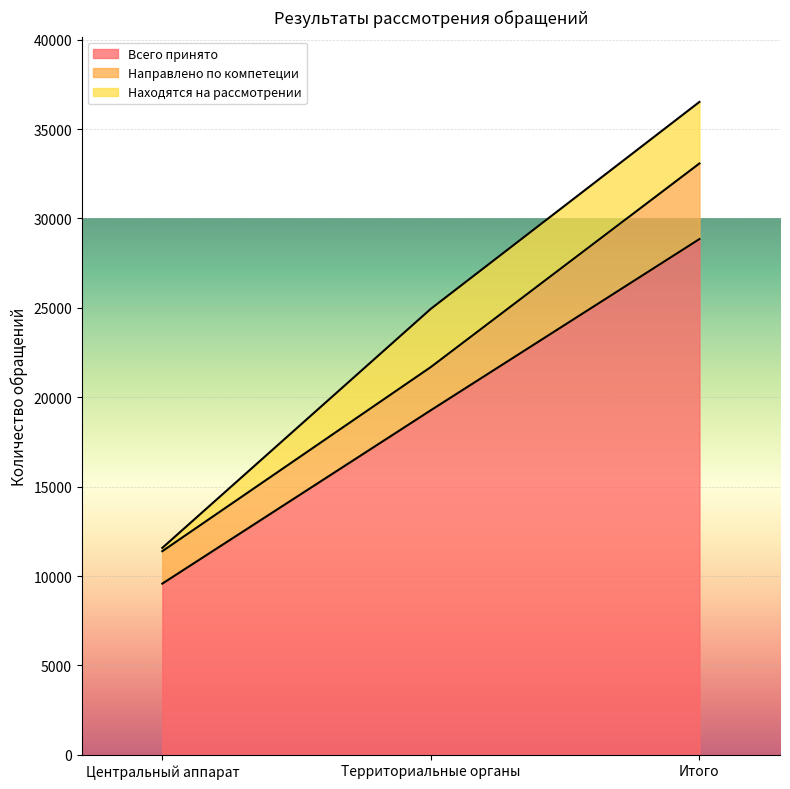

Which has a higher value, Центральный аппарат or Итого?

Итого